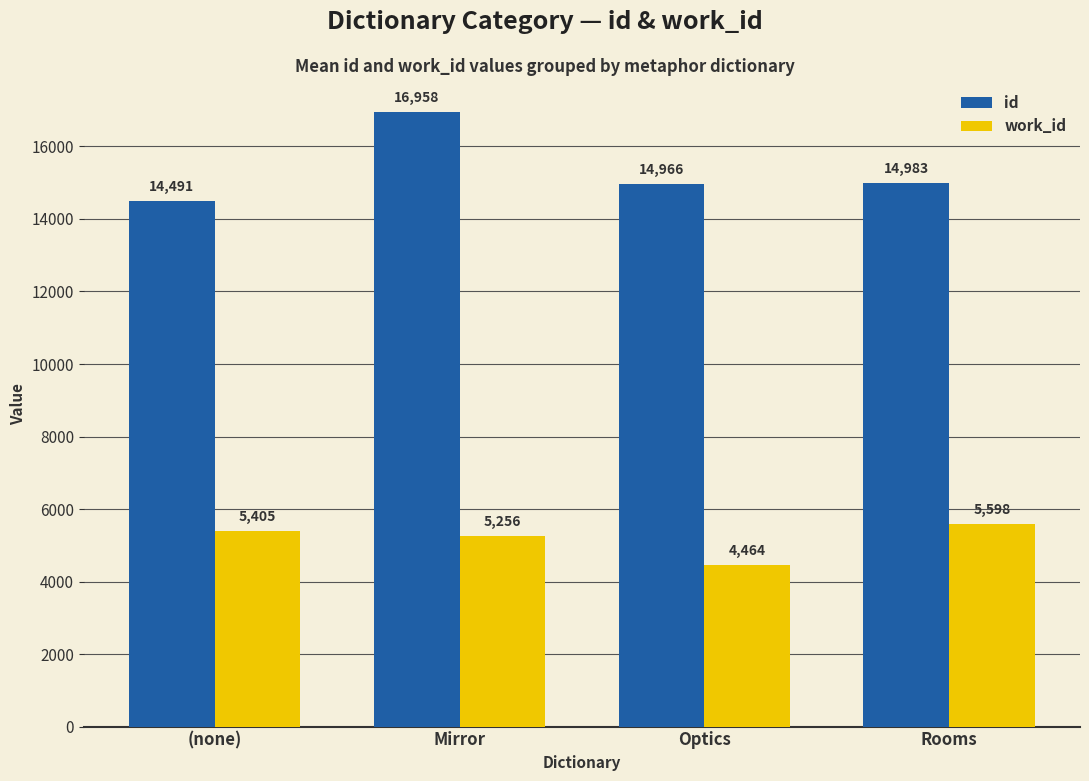

Count the number of data series in this chart.

2